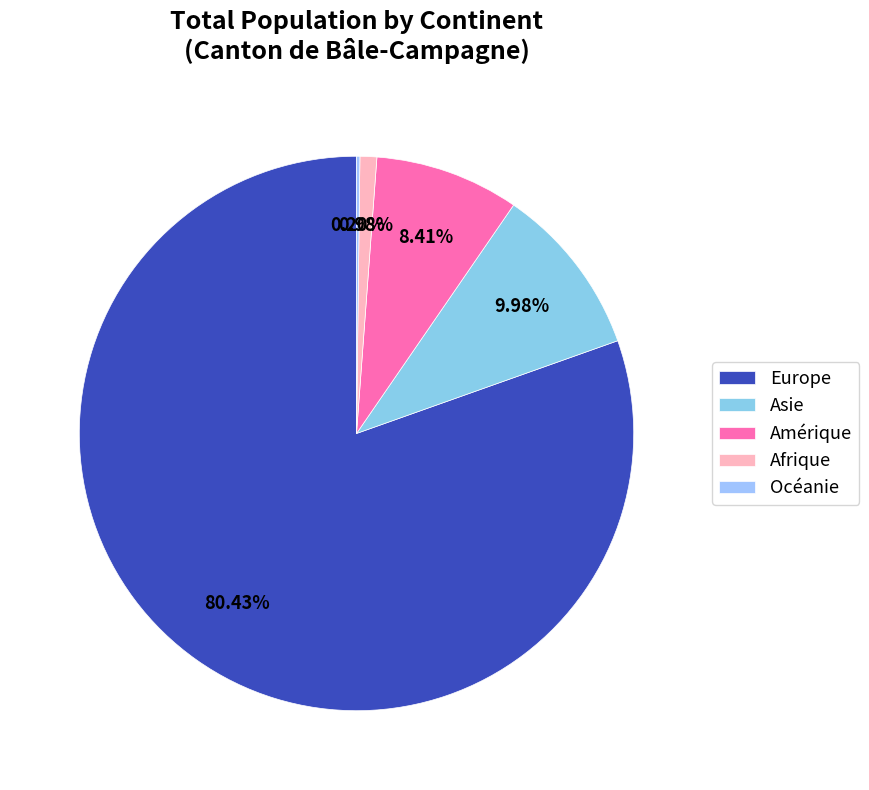

What is the change in value from Europe to Amérique?

-368